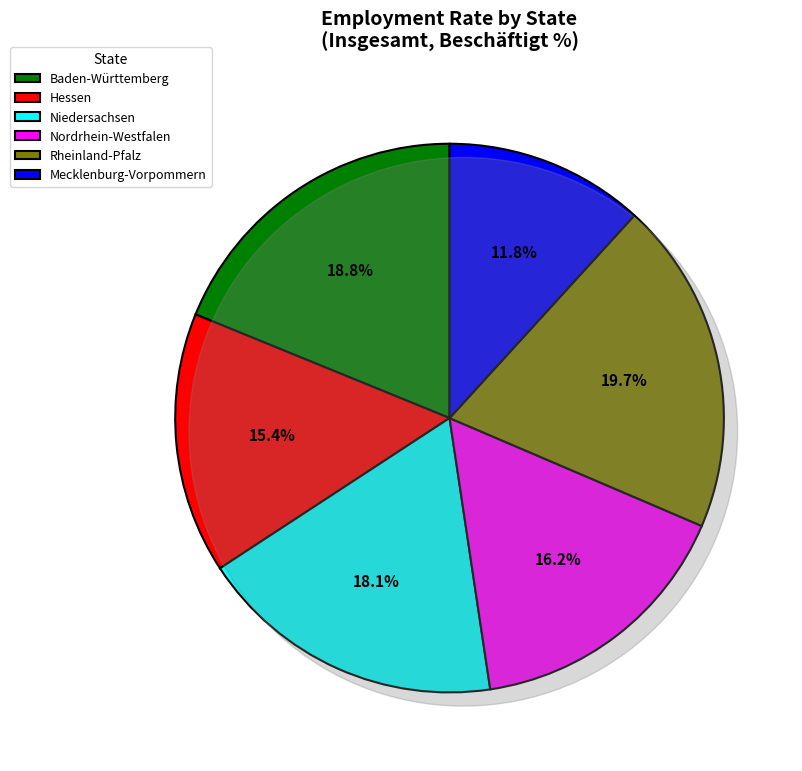

Is it true that Hessen is 15% of the pie?

True